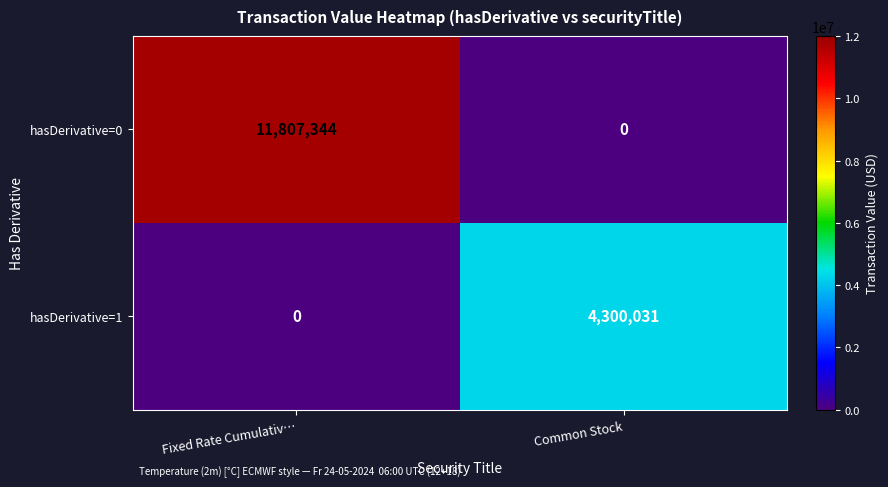

Reading right to left, transcribe all the data shown in this chart.

hasDerivative=0: Common Stock=0	Fixed Rate Cumulativ…=11807344
hasDerivative=1: Common Stock=4300031	Fixed Rate Cumulativ…=0